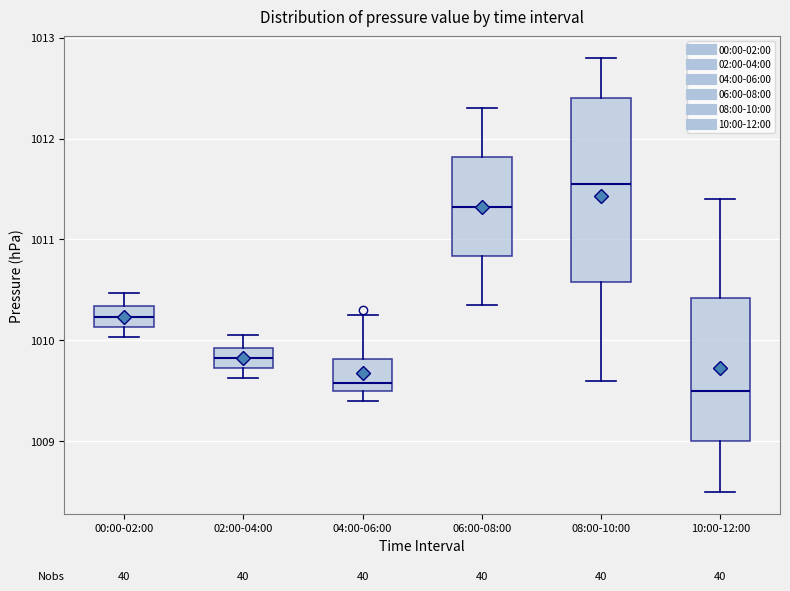

Reading left to right, transcribe this box plot: for each box, give where its median line is, the range the box spans, and where its two whiskers end, as read against the y-axis. The values are not printed on the chart, so give them approximately, as read against the axis.

00:00-02:00: median 1010.2, box 1010.1 to 1010.3, whiskers 1010.0 to 1010.5
02:00-04:00: median 1009.8, box 1009.7 to 1009.9, whiskers 1009.6 to 1010.1
04:00-06:00: median 1009.6, box 1009.5 to 1009.8, whiskers 1009.4 to 1010.3
06:00-08:00: median 1011.3, box 1010.8 to 1011.8, whiskers 1010.4 to 1012.3
08:00-10:00: median 1011.6, box 1010.6 to 1012.4, whiskers 1009.6 to 1012.8
10:00-12:00: median 1009.5, box 1009.0 to 1010.4, whiskers 1008.5 to 1011.4